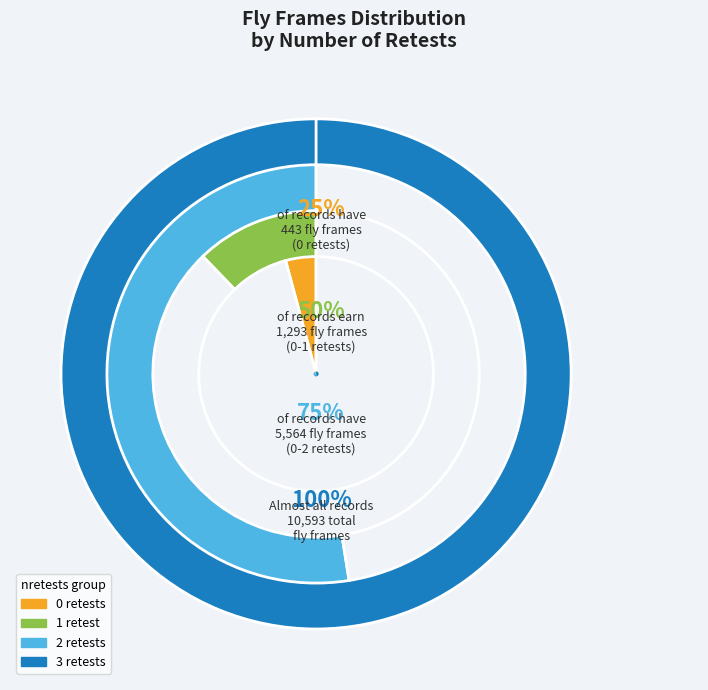

Is there a majority slice in this chart?

No